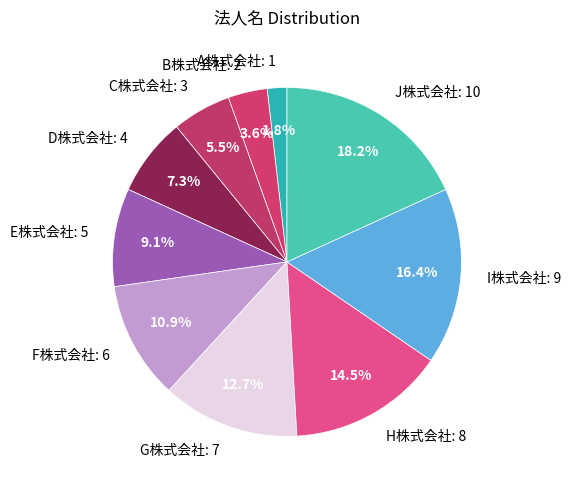

Which has a higher value, F株式会社 or J株式会社?

J株式会社